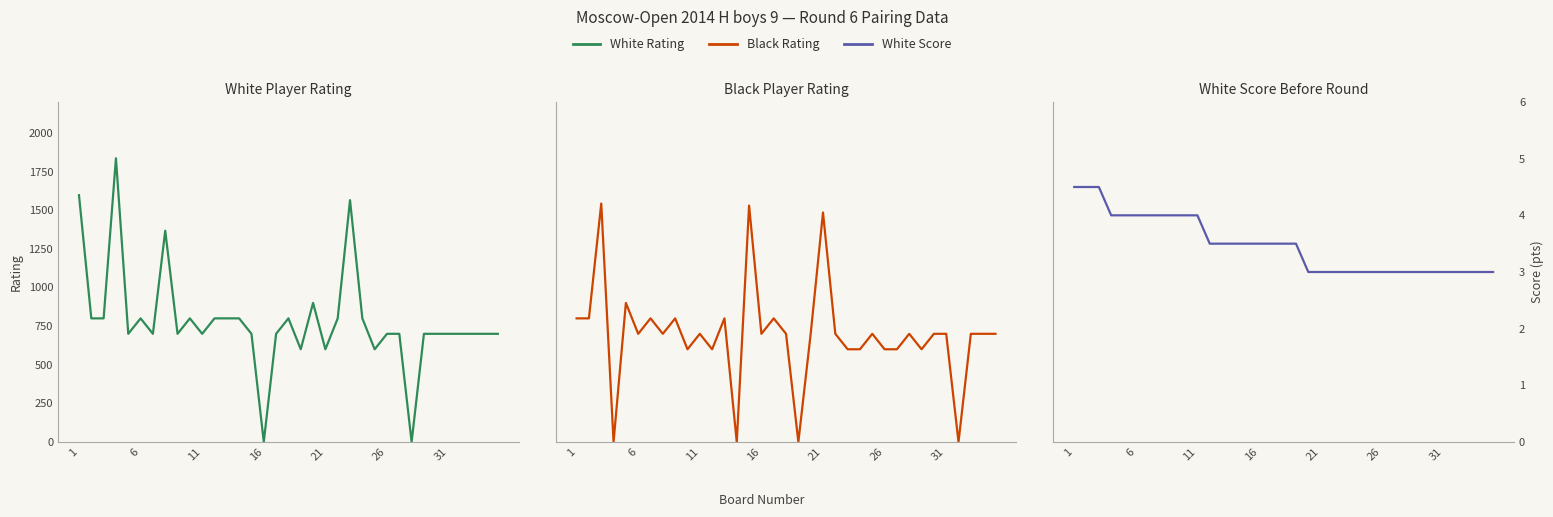

How many values in the White Rating series are below 700?

5